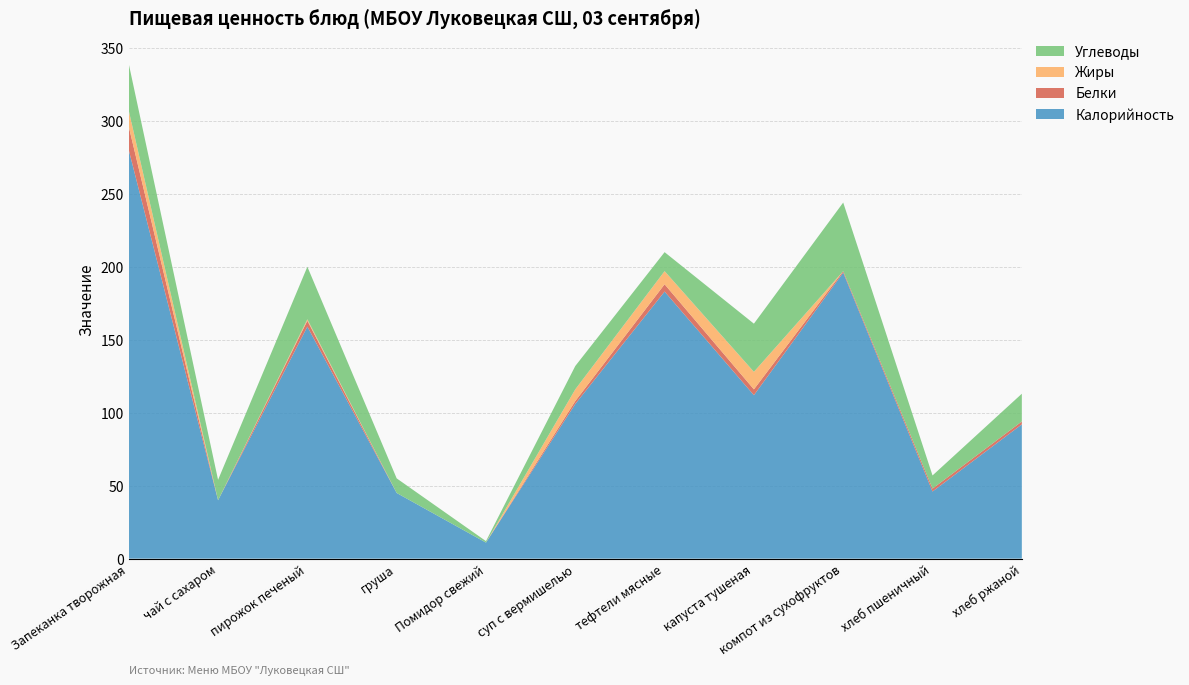

Reading left to right, list all the values displayed in this chart.

Калорийность: 280	40	159	45	11	106	183	112	196	46	92
Белки: 16	0	4	0	0	2	5	4	1	2	2
Жиры: 11	0	1	0	0	8	9	12	0	0	0
Углеводы: 32	14	36	10	1	16	13	33	47	9	19